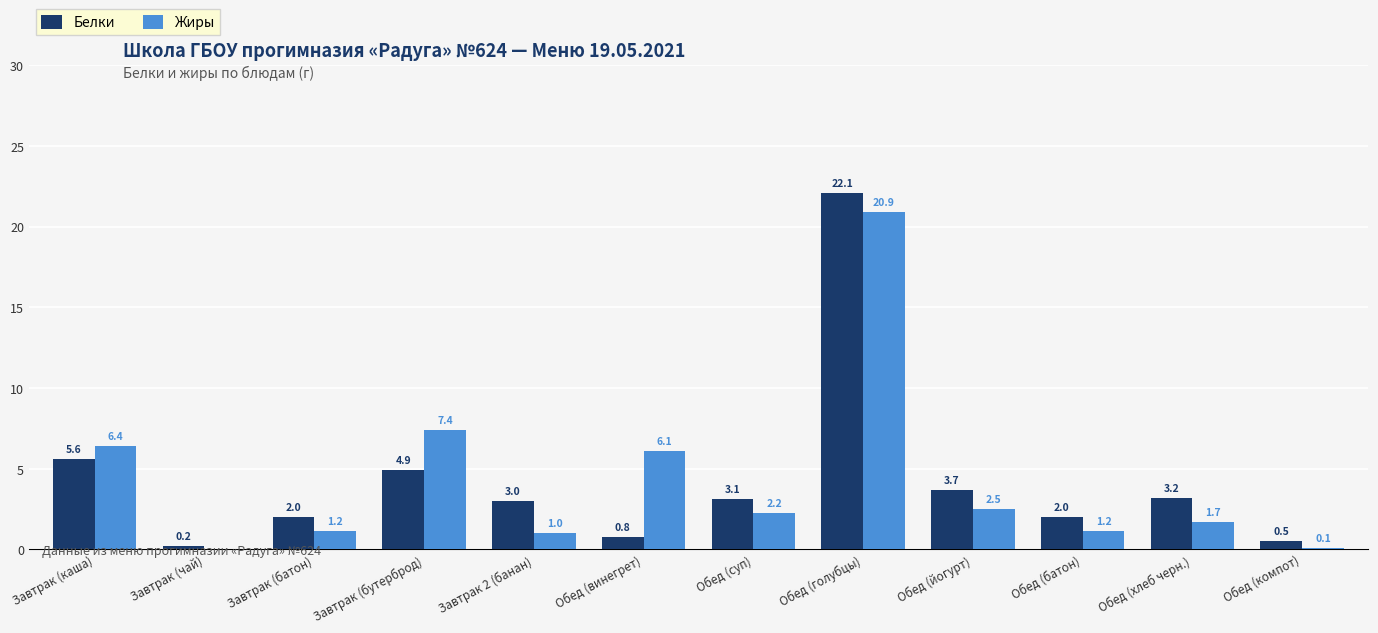

What is the highest value of the Жиры series?

20.9